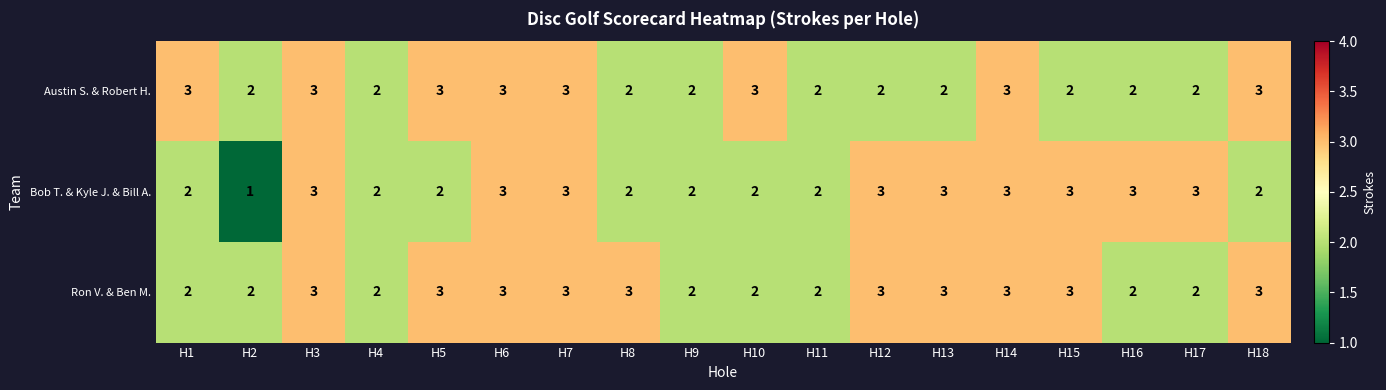

Count the Bob T. & Kyle J. & Bill A. values in the range 2 to 3.

17